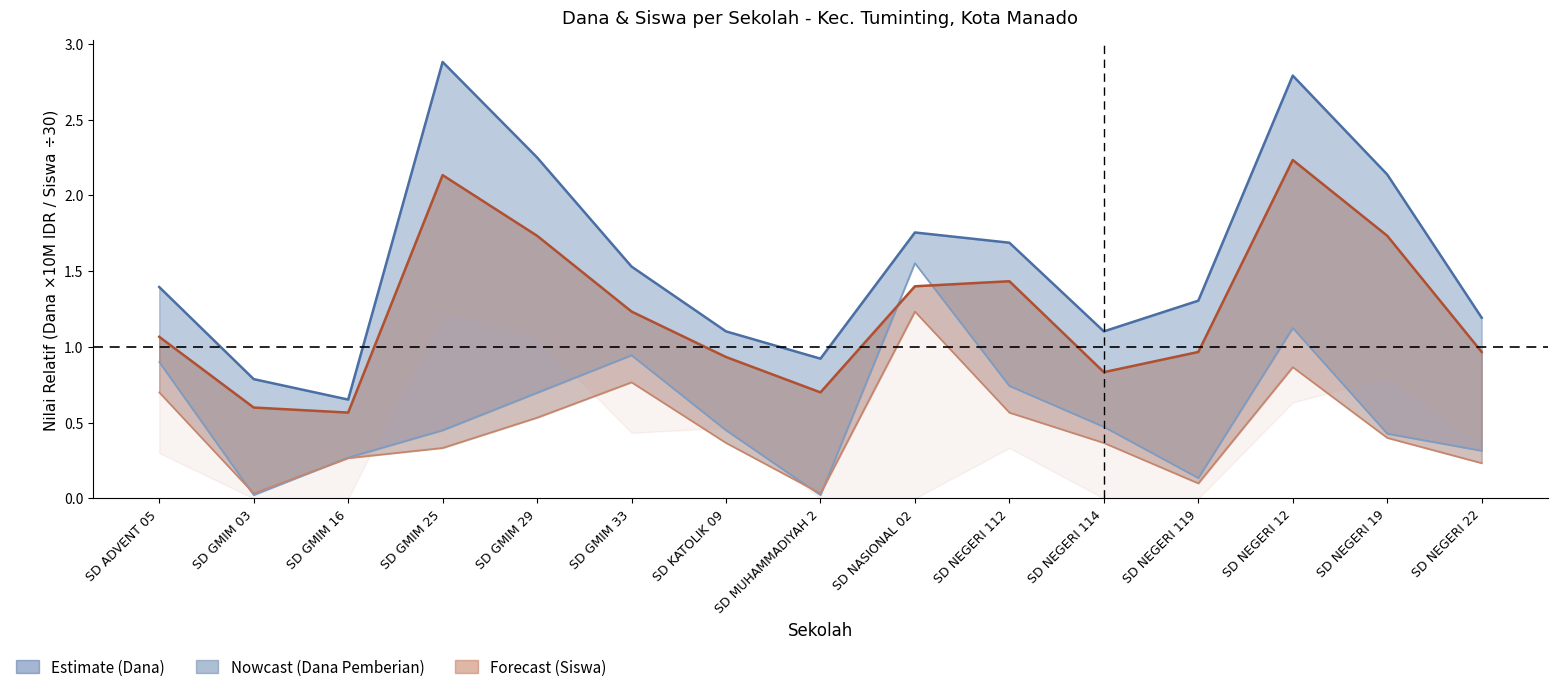

What is the sum of all Disalurkan (Siswa, ÷30) values?

18.5